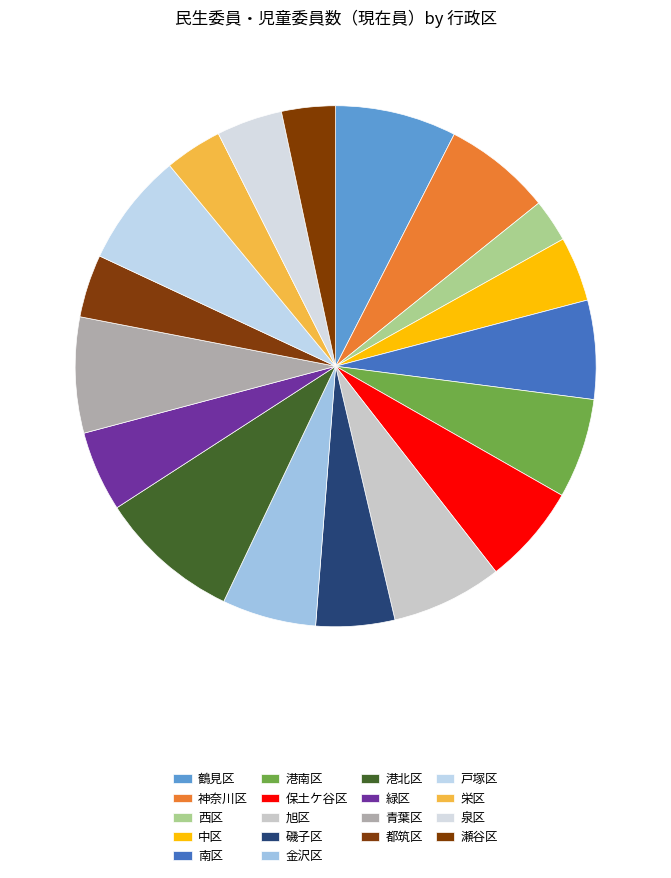

Is there any slice that represents more than half of the pie?

No